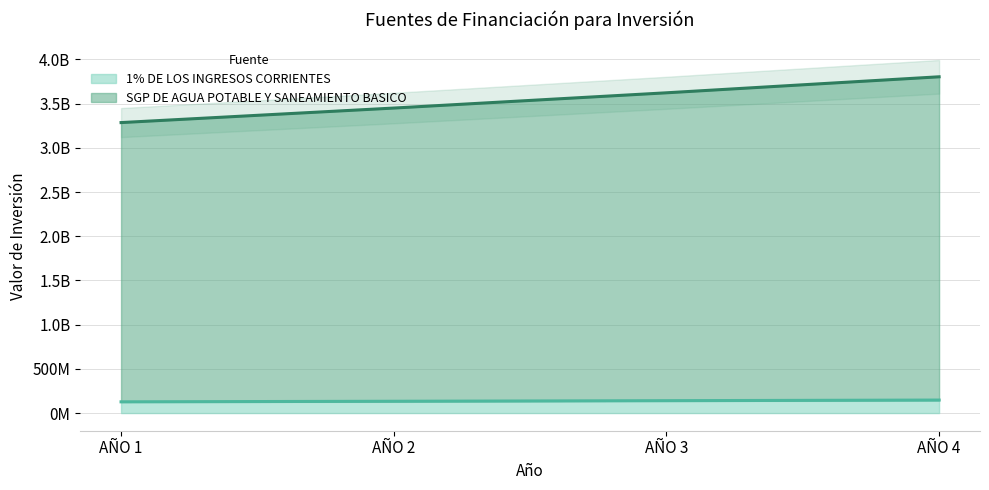

How many lines are shown in the chart?

2